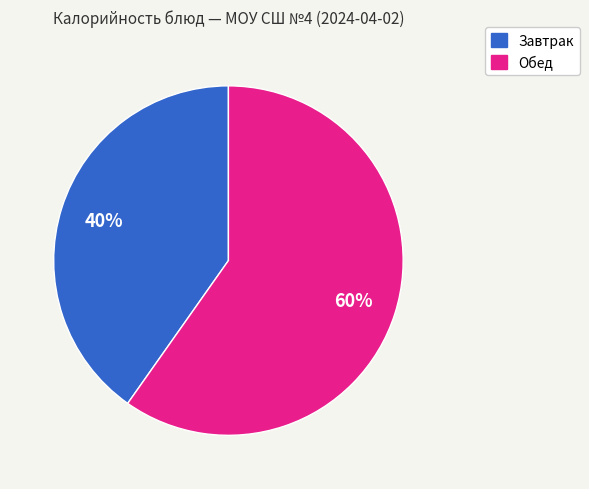

Is it true that Обед is 48% of the pie?

False